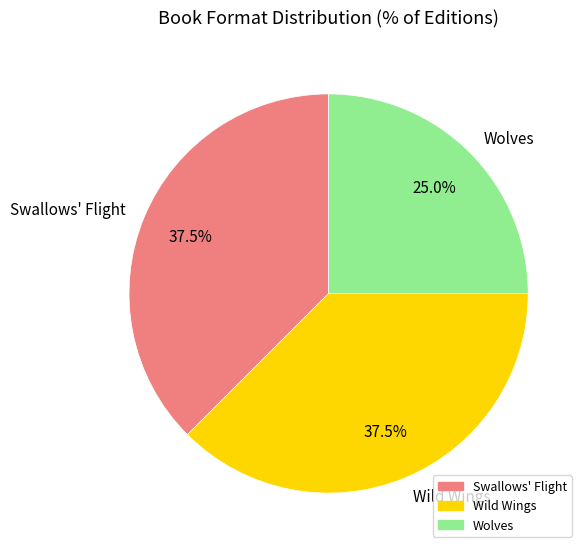

Which category has the smallest portion of the pie?

Wolves